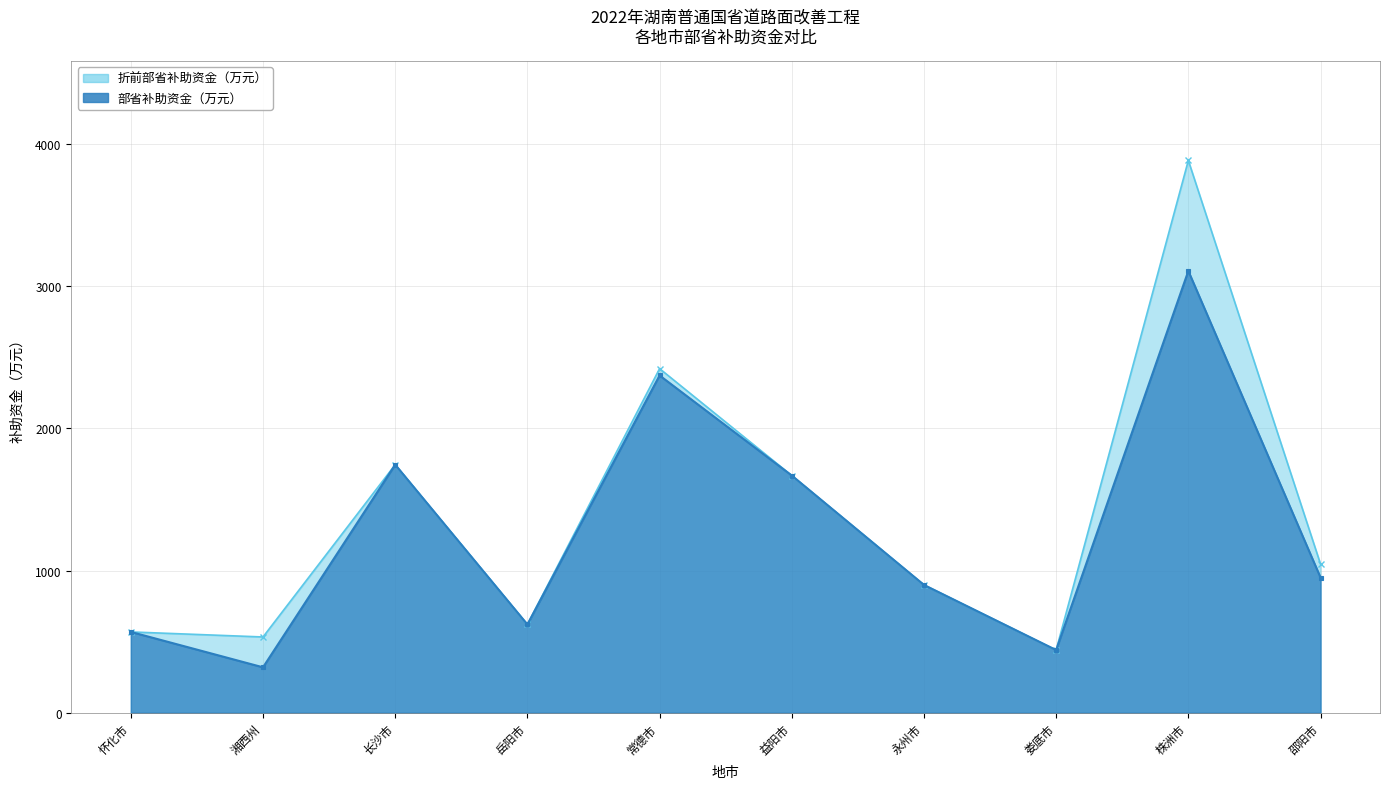

List the labels in order of cumulative_funds value, smallest first.

娄底市, 湘西州, 怀化市, 岳阳市, 永州市, 邵阳市, 益阳市, 长沙市, 常德市, 株洲市